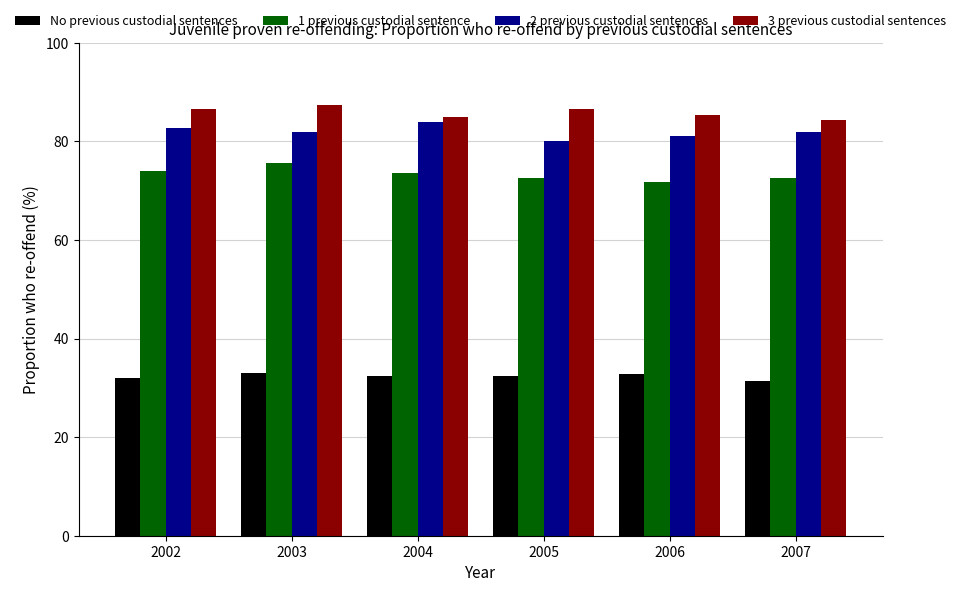

What is the highest value of the 3 previous custodial sentences series?

87.4